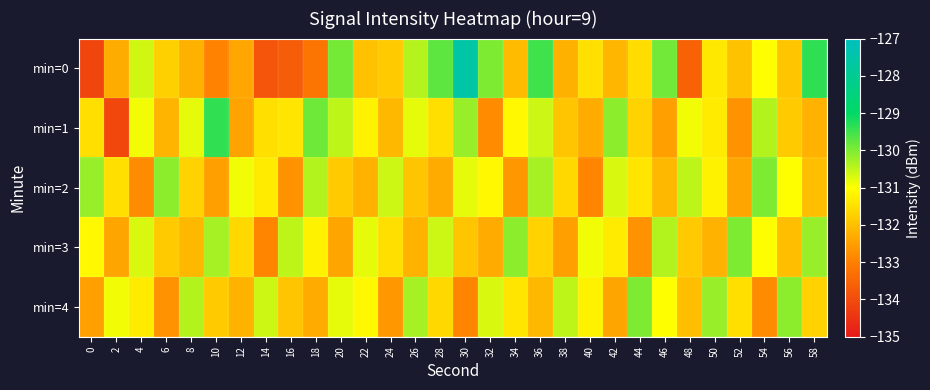

At how many categories does at least one series exceed -130?

9